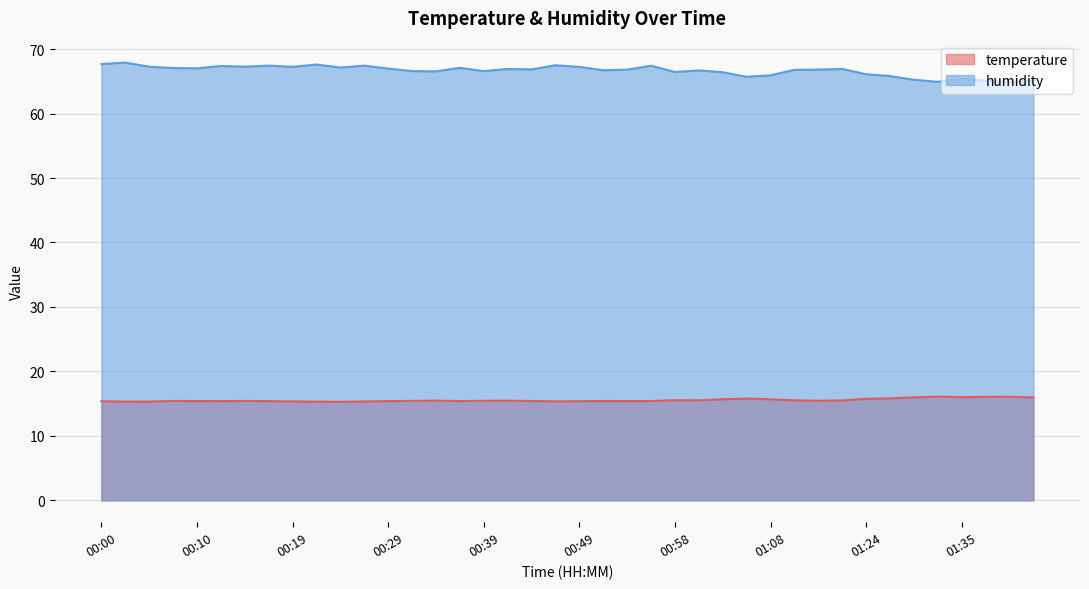

Is it true that temperature equals 15.4 at 00:17?

True